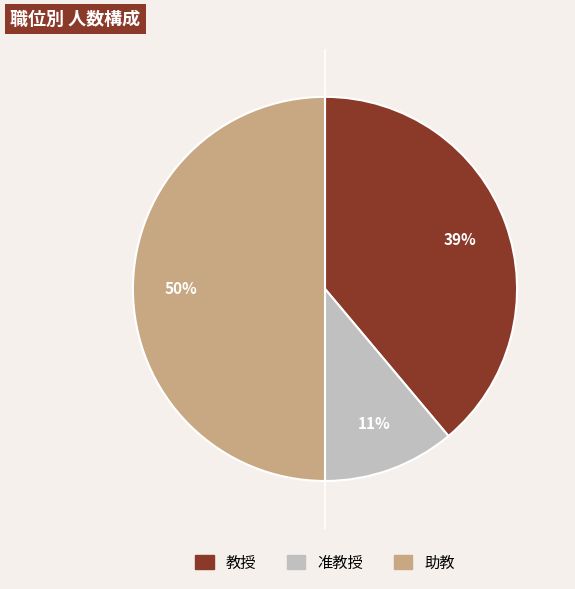

Does 教授 account for over 50% of the chart?

No